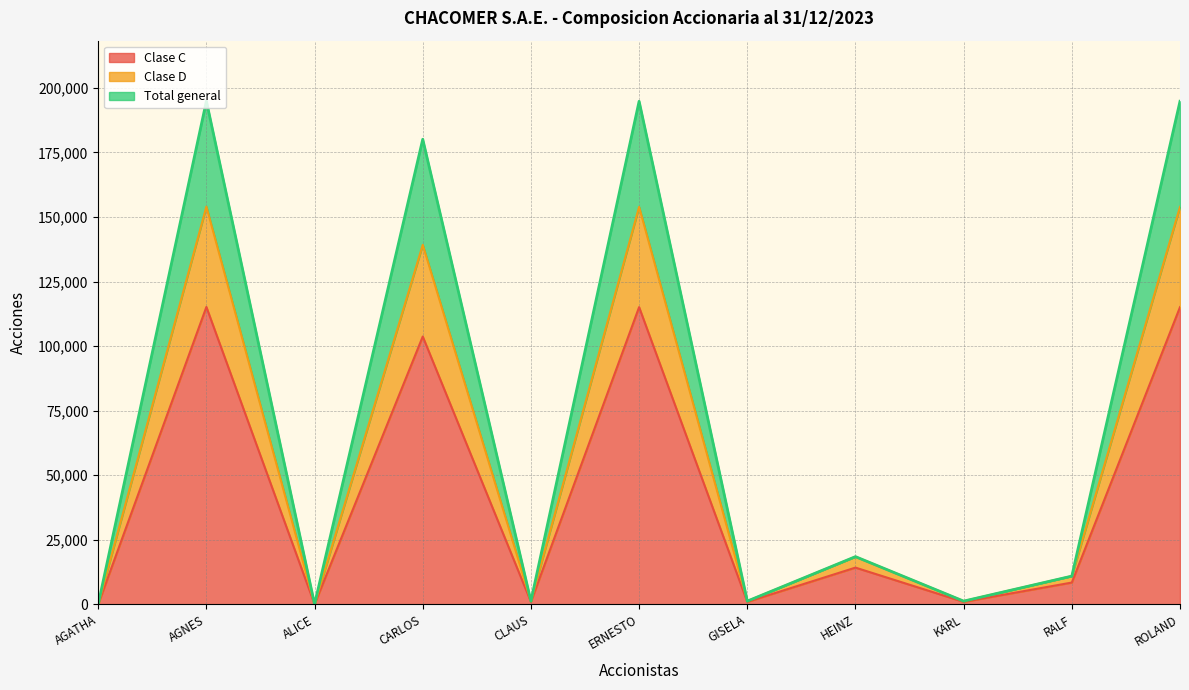

True or false: Clase D and Total general intersect in this chart.

False